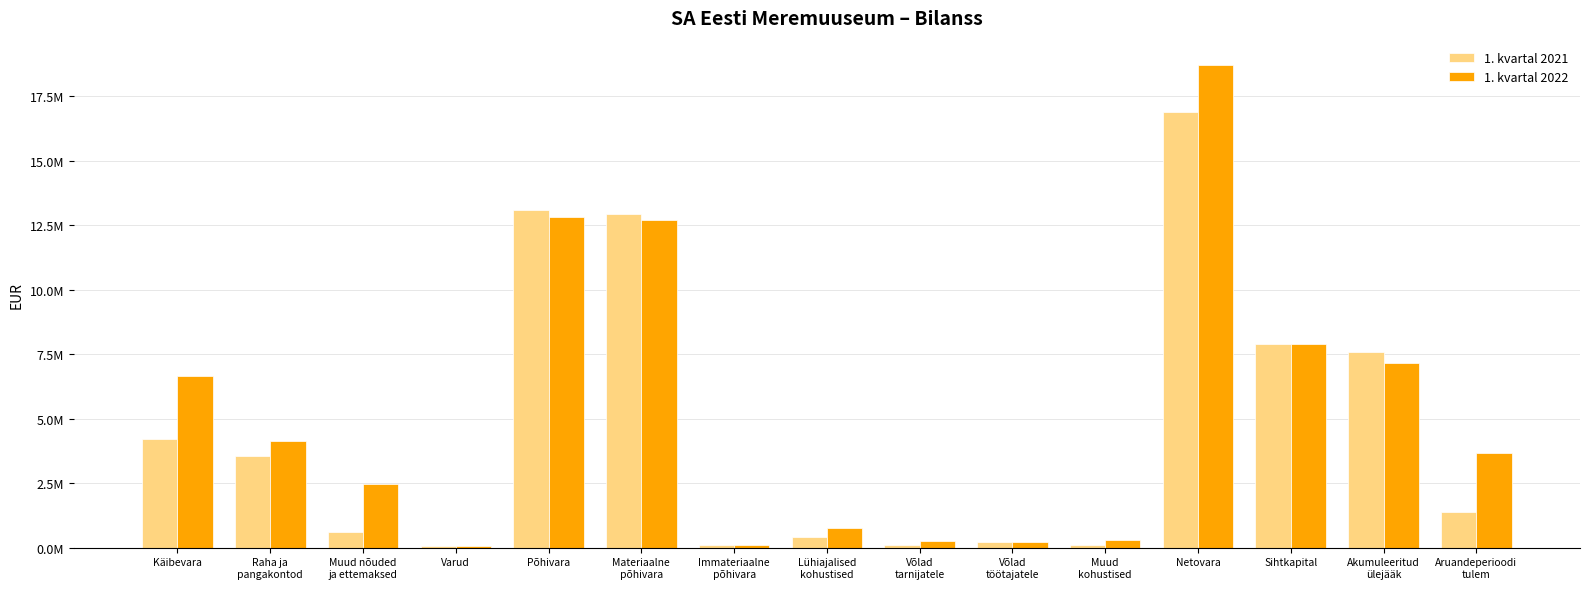

What are all the series names shown in the legend?

1. kvartal 2021, 1. kvartal 2022